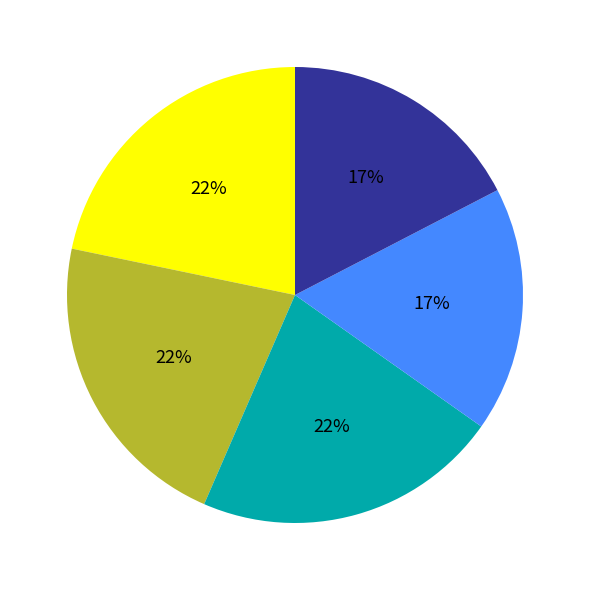

To the nearest percent, what is the average slice percentage?

20%